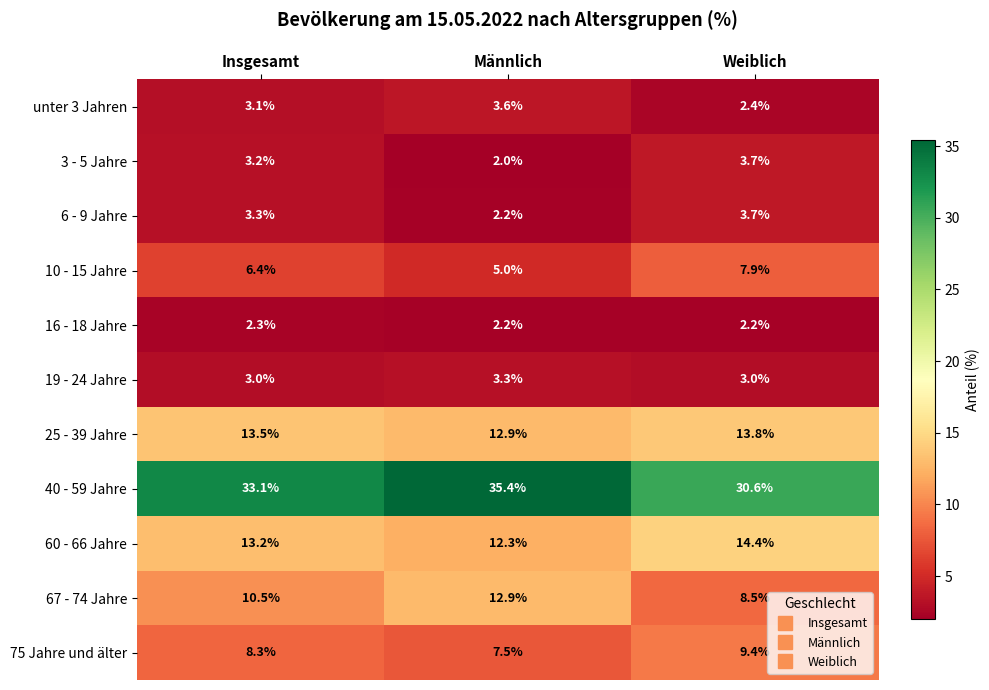

Read the 60 - 66 Jahre value at Insgesamt.

13.2